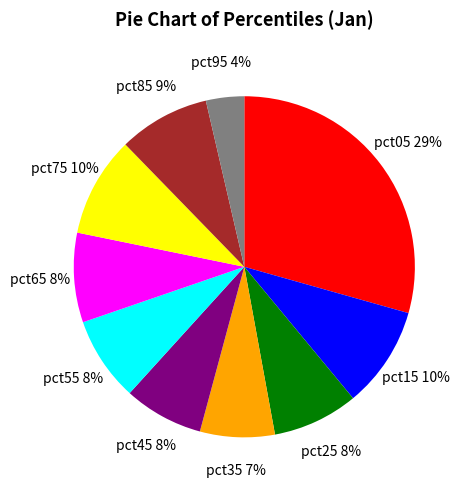

Is the sum of pct35 and pct95 greater than half?

No